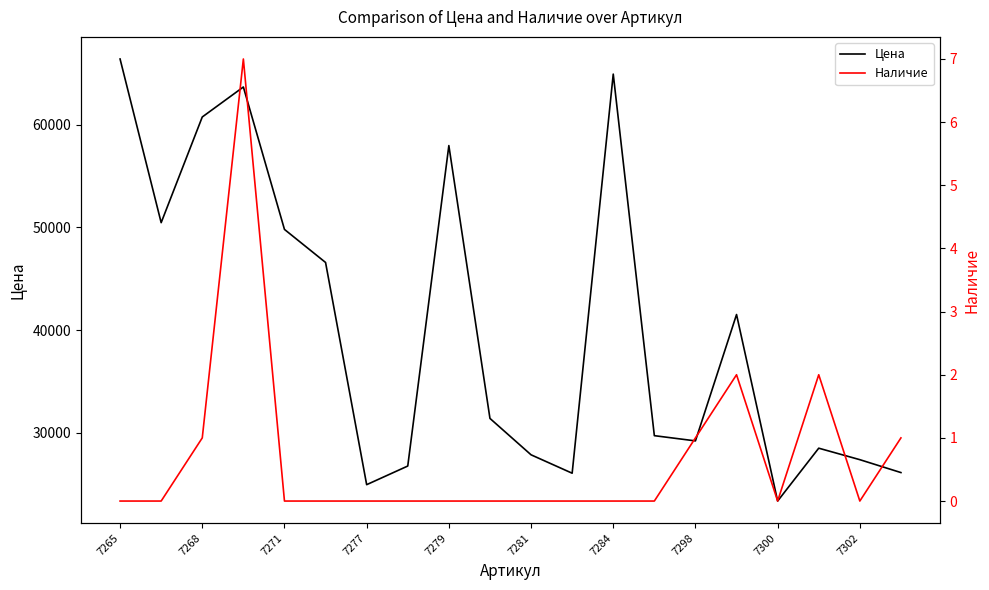

Rank the series by their maximum value, from lowest to highest.

Наличие, Цена